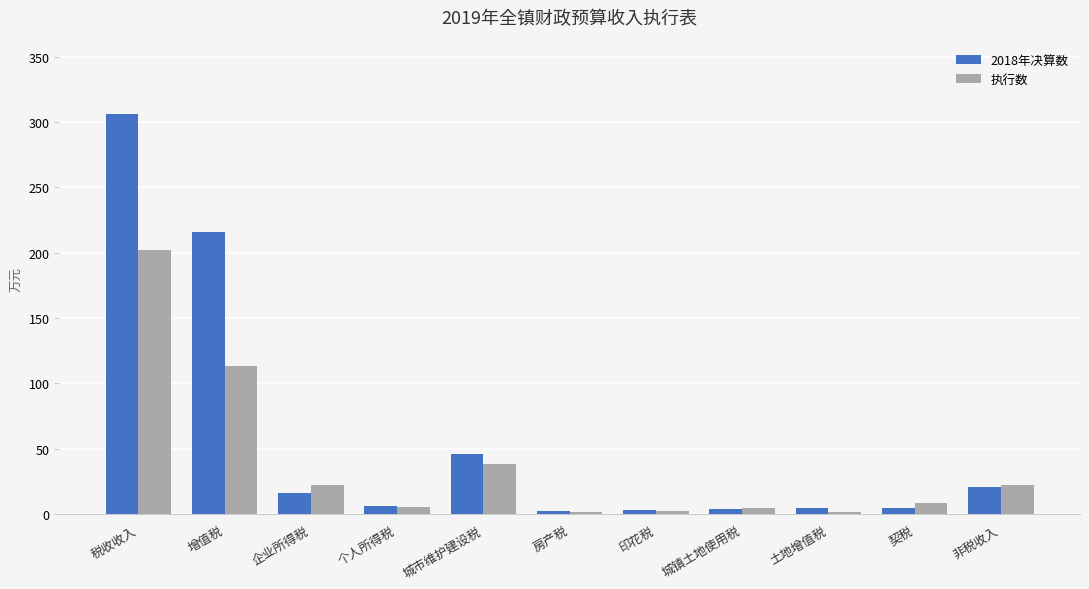

What are all the series names shown in the legend?

2018年决算数, 执行数